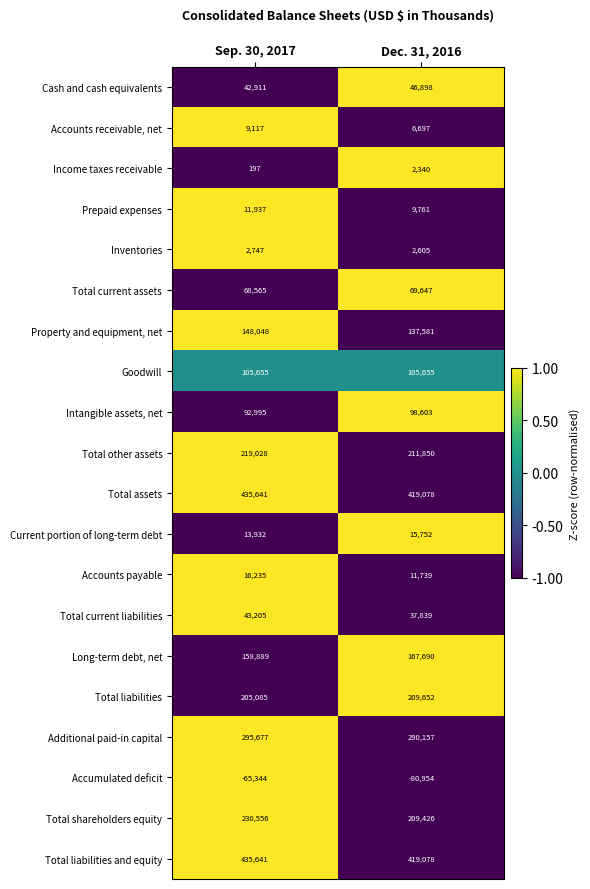

What is the total value across all series at Sep. 30, 2017?

2470717